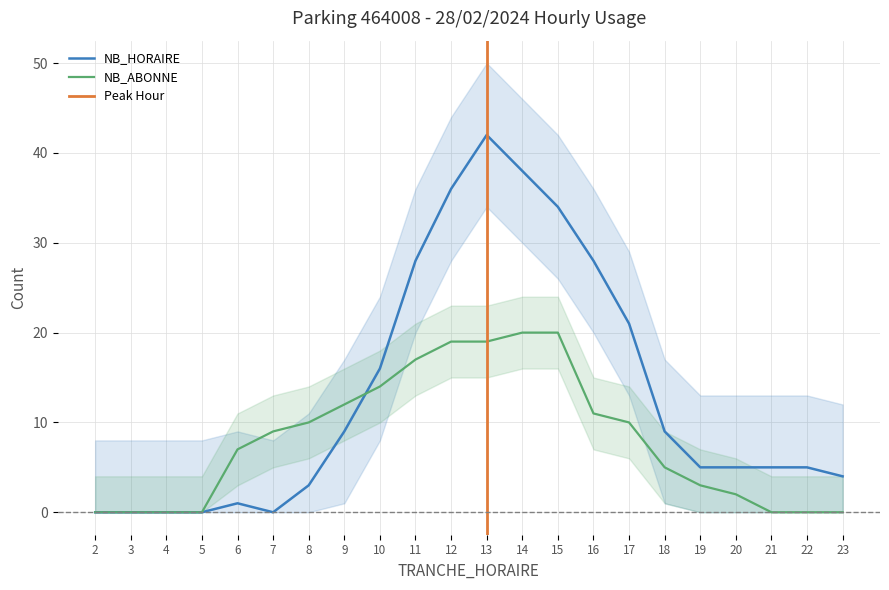

Rank the categories by NB_ABONNE value from highest to lowest.

14, 15, 12, 13, 11, 10, 9, 16, 8, 17, 7, 6, 18, 19, 20, 2, 3, 4, 5, 21, 22, 23